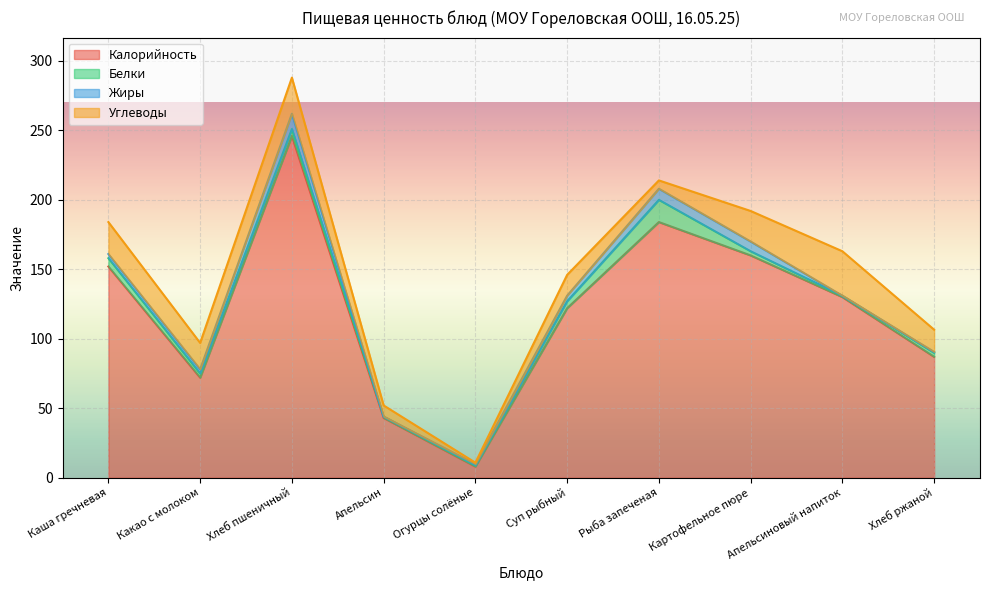

Reading right to left, transcribe all the data shown in this chart.

Калорийность: Хлеб ржаной=87.0	Апельсиновый напиток=130.0	Картофельное пюре=160.0	Рыба запеченая=184.0	Суп рыбный=122.0	Огурцы солёные=8.0	Апельсин=43.0	Хлеб пшеничный=246.0	Какао с молоком=72.0	Каша гречневая=152.0
Белки: Хлеб ржаной=2.9	Апельсиновый напиток=1.0	Картофельное пюре=3.0	Рыба запеченая=16.0	Суп рыбный=5.0	Огурцы солёные=0.8	Апельсин=1.0	Хлеб пшеничный=5.0	Какао с молоком=3.0	Каша гречневая=6.0
Жиры: Хлеб ржаной=0.6	Апельсиновый напиток=0.0	Картофельное пюре=7.0	Рыба запеченая=8.0	Суп рыбный=4.0	Огурцы солёные=1.0	Апельсин=0.0	Хлеб пшеничный=11.0	Какао с молоком=3.0	Каша гречневая=3.0
Углеводы: Хлеб ржаной=16.0	Апельсиновый напиток=32.0	Картофельное пюре=22.0	Рыба запеченая=6.0	Суп рыбный=15.0	Огурцы солёные=1.0	Апельсин=8.0	Хлеб пшеничный=26.0	Какао с молоком=19.0	Каша гречневая=23.0